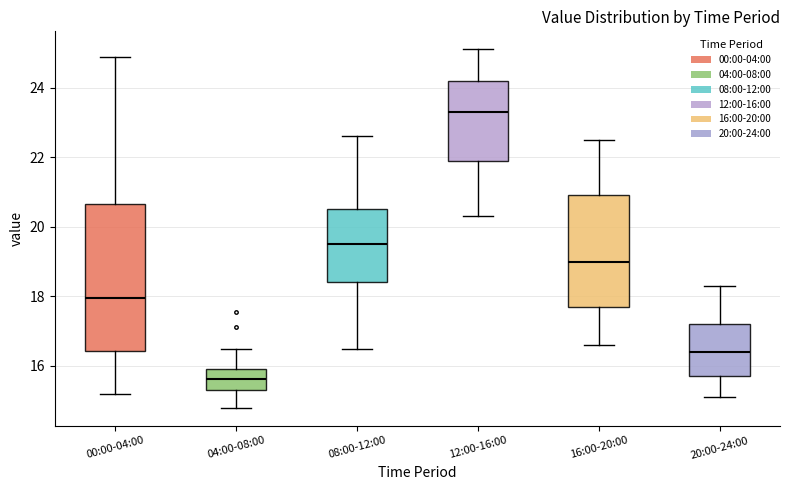

Reading left to right, read every box against the y-axis: the position of its median line, the range the box covers, and the ends of its whiskers. The values are not printed on the chart, so give them approximately, as read against the axis.

00:00-04:00: median 18.0, box 16.4 to 20.6, whiskers 15.2 to 24.8
04:00-08:00: median 15.6, box 15.4 to 16.0, whiskers 14.8 to 16.6
08:00-12:00: median 19.6, box 18.4 to 20.6, whiskers 16.6 to 22.6
12:00-16:00: median 23.4, box 22.0 to 24.2, whiskers 20.4 to 25.2
16:00-20:00: median 19.0, box 17.8 to 21.0, whiskers 16.6 to 22.6
20:00-24:00: median 16.4, box 15.8 to 17.2, whiskers 15.2 to 18.4